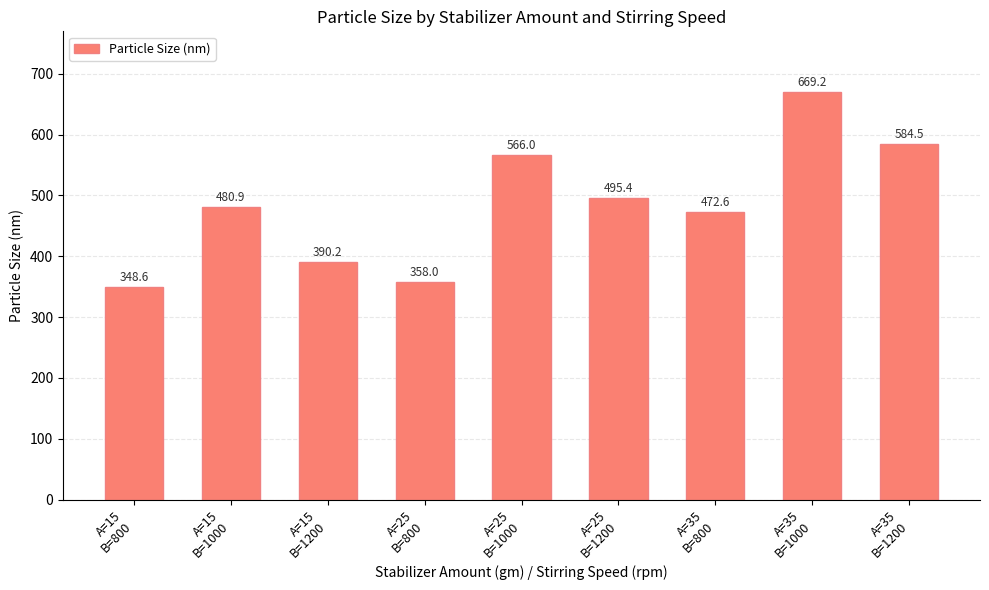

At which category does the chart reach its minimum across all series?

A=15
B=800